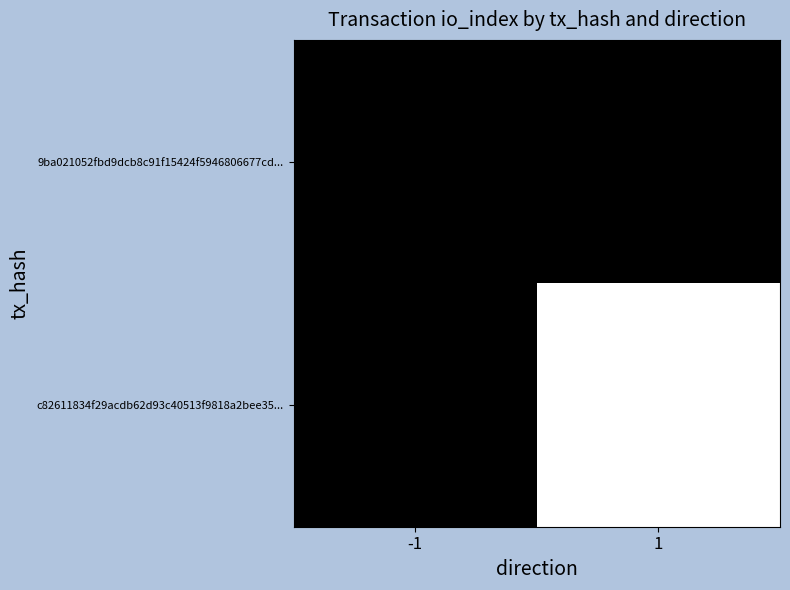

What is the approximate value of c82611834f29acdb62d93c40513f9818a2bee35... at 1?

21.0